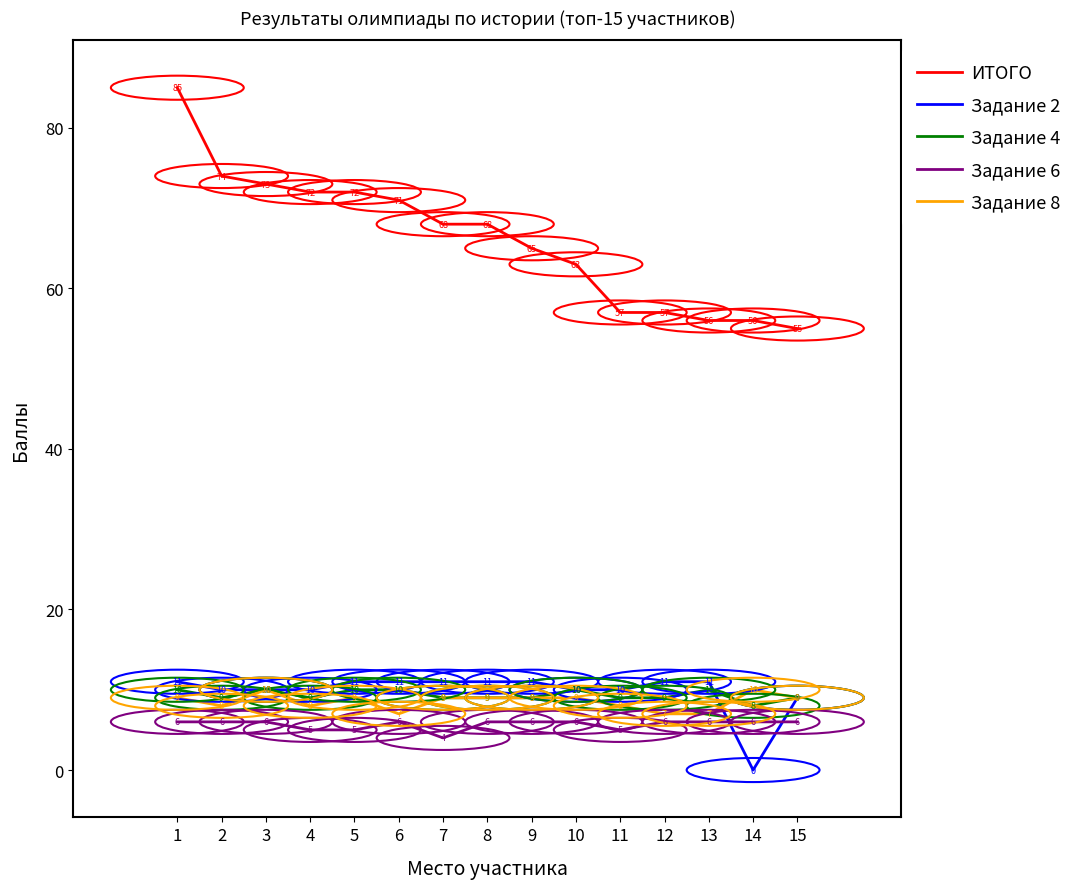

Reading left to right, list all the values displayed in this chart.

ИТОГО: 85	74	73	72	72	71	68	68	65	63	57	57	56	56	55
Задание 2: 11	10	10	10	11	11	11	11	11	10	10	11	11	0	9
Задание 4: 10	9	10	9	10	10	9	9	9	10	9	9	10	8	9
Задание 6: 6	6	6	5	5	6	4	6	6	6	5	6	6	6	6
Задание 8: 9	8	10	8	9	7	9	9	9	9	8	7	7	10	9